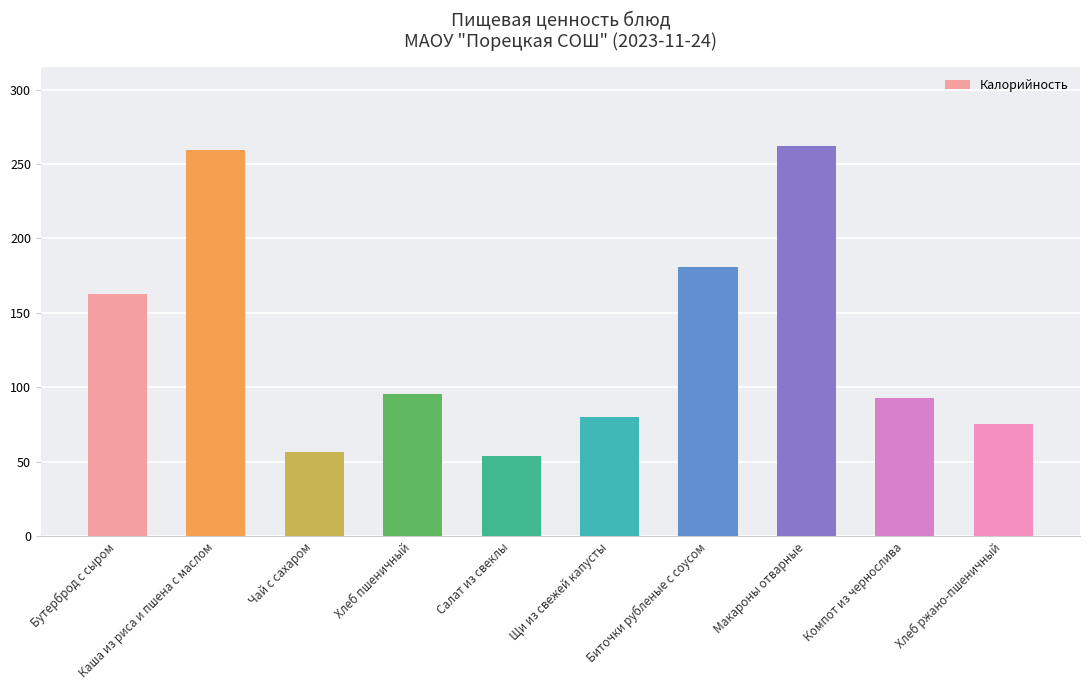

Where is the data nearest to the value 158?

Бутерброд с сыром